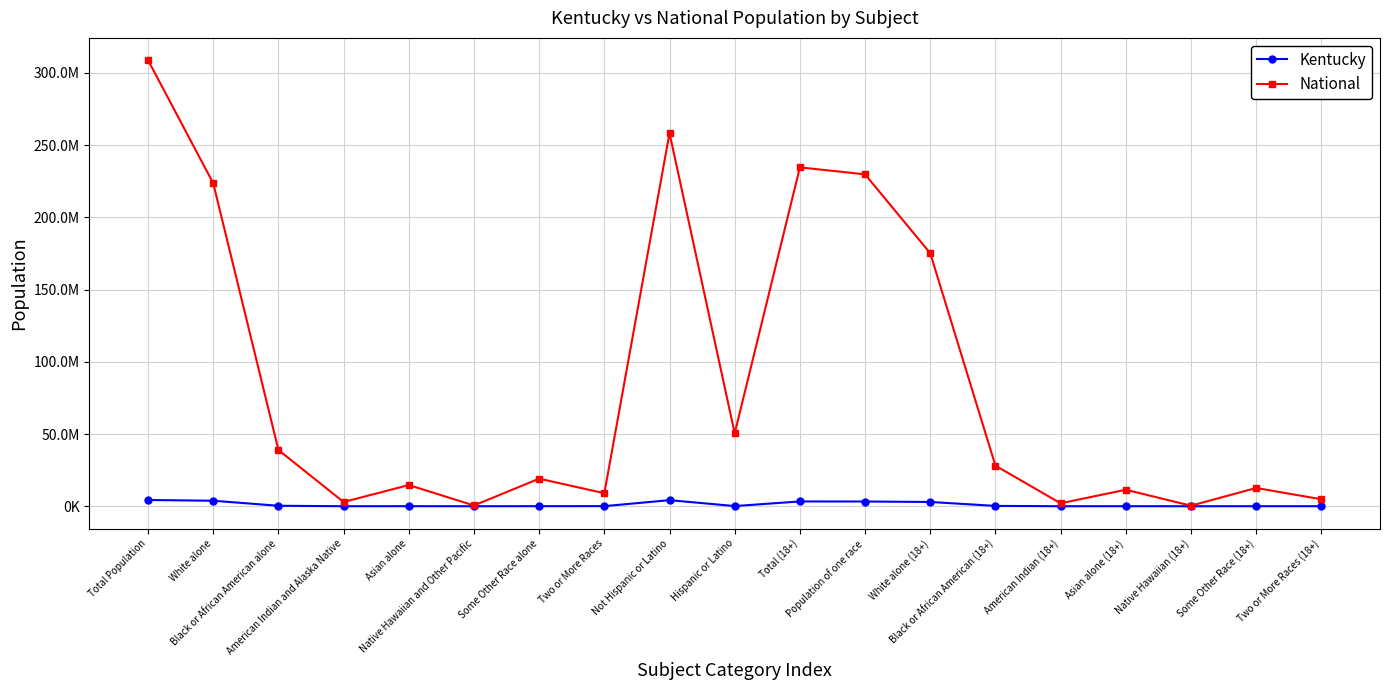

Which label corresponds to the largest value in the chart?

Total Population